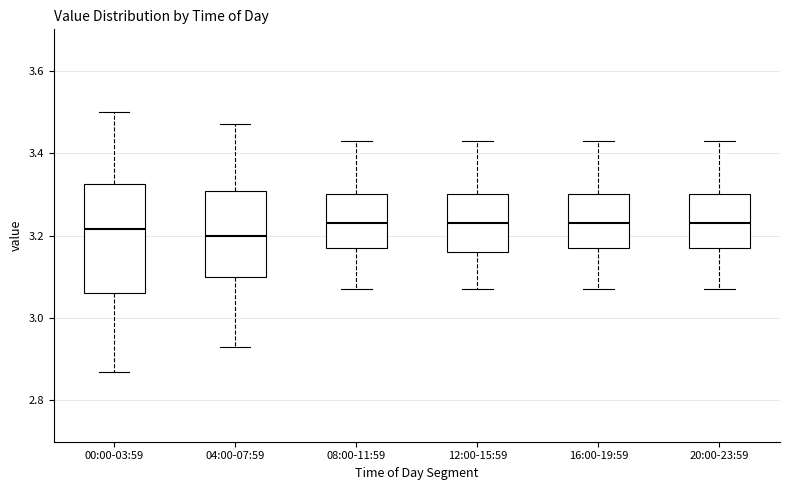

Which box is the tallest, from its lower edge to its upper edge?

00:00-03:59